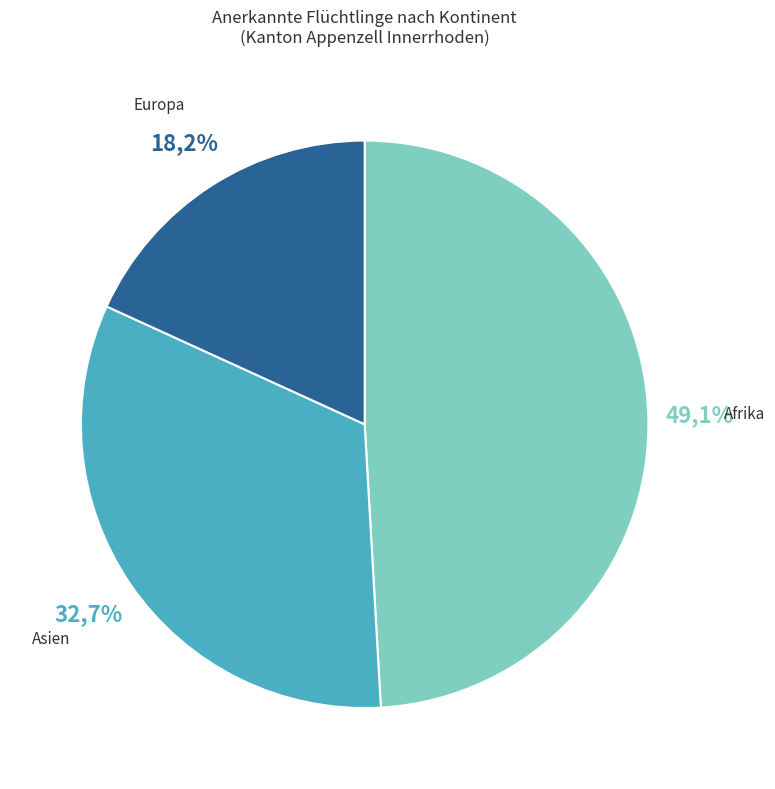

What percentage is the Europa slice, to the nearest percent?

18%